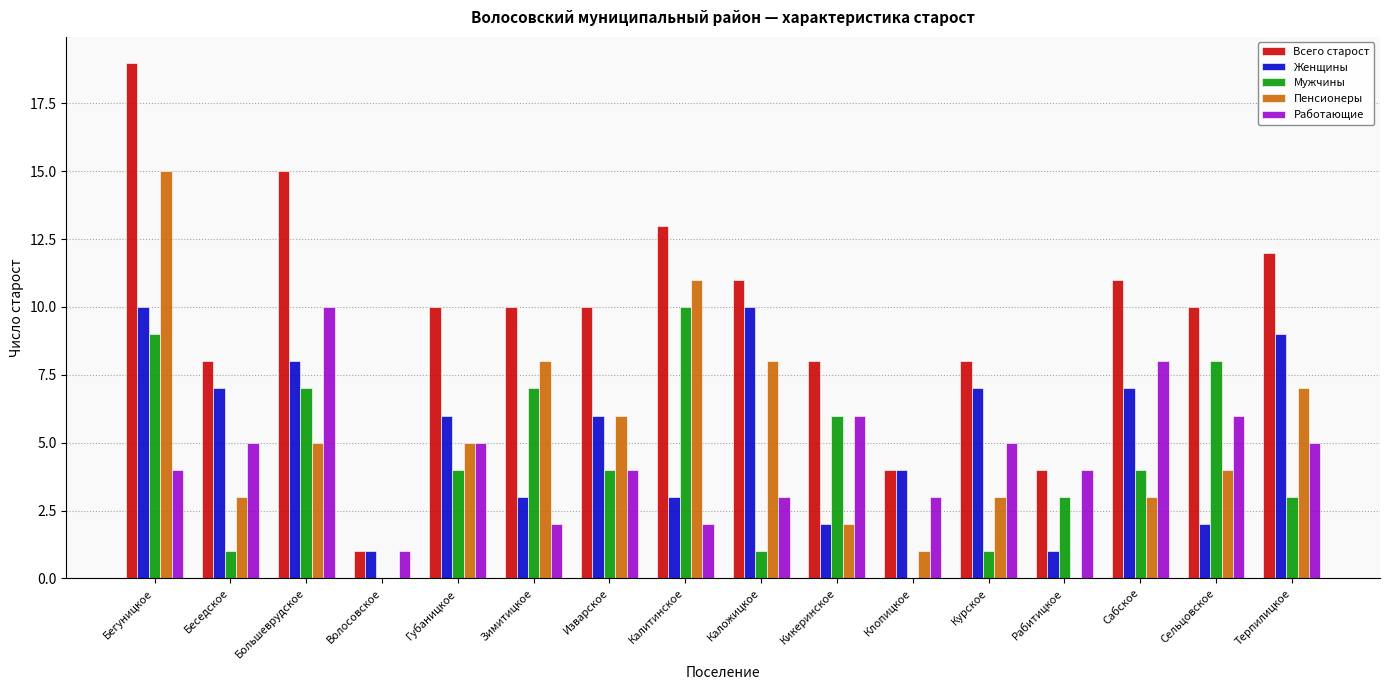

The Мужчины series shows 0 at Клопицкое. True or false?

True